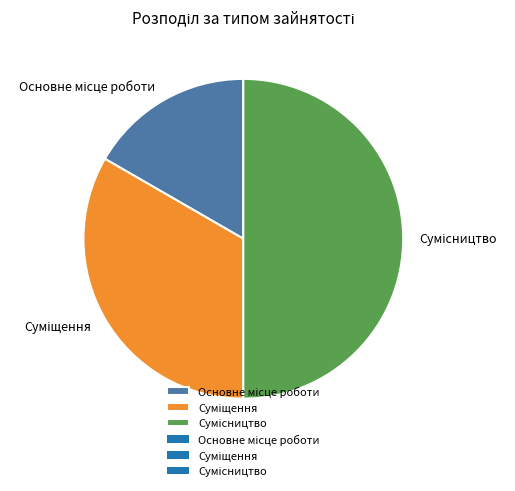

How many slices are in this pie chart?

3